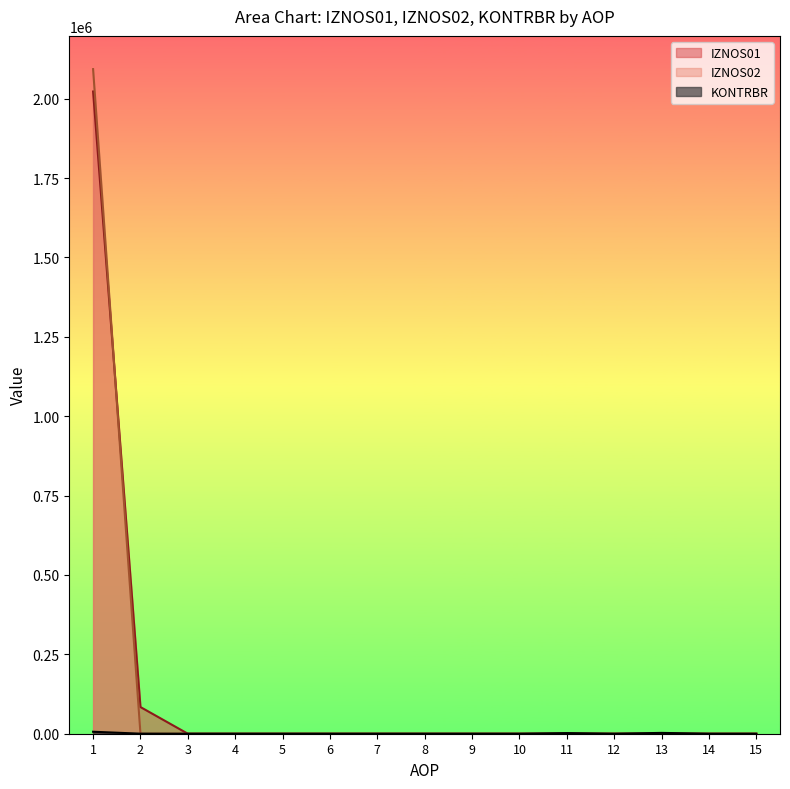

At how many categories does at least one series exceed 549224?

1